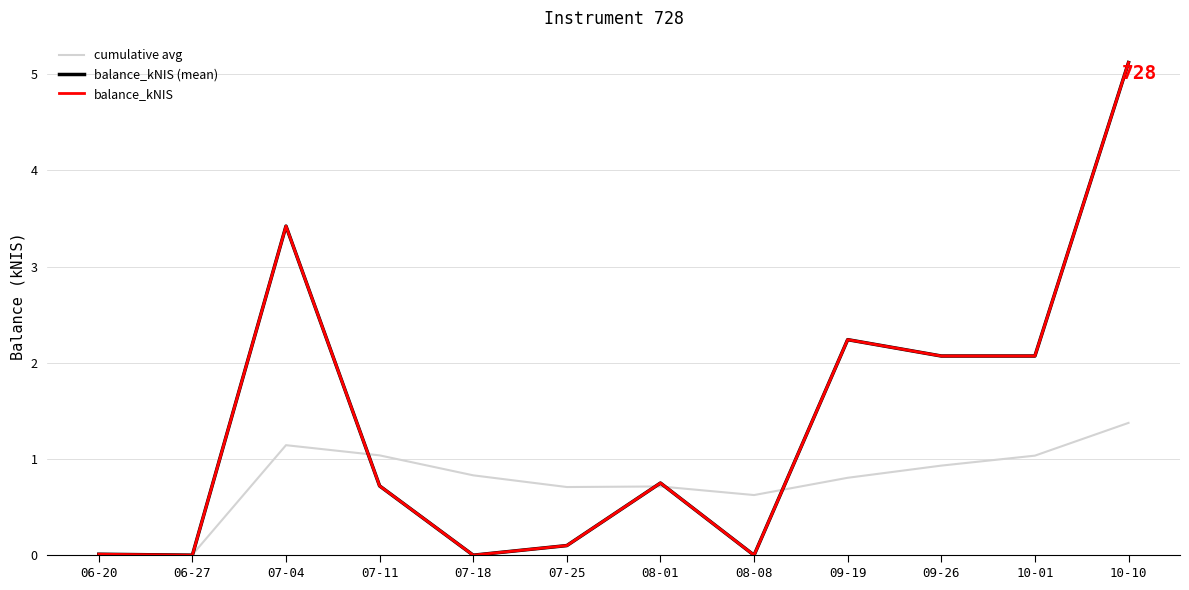

Between 07-25 and 09-19, which series saw the biggest shift?

balance_kNIS (mean)